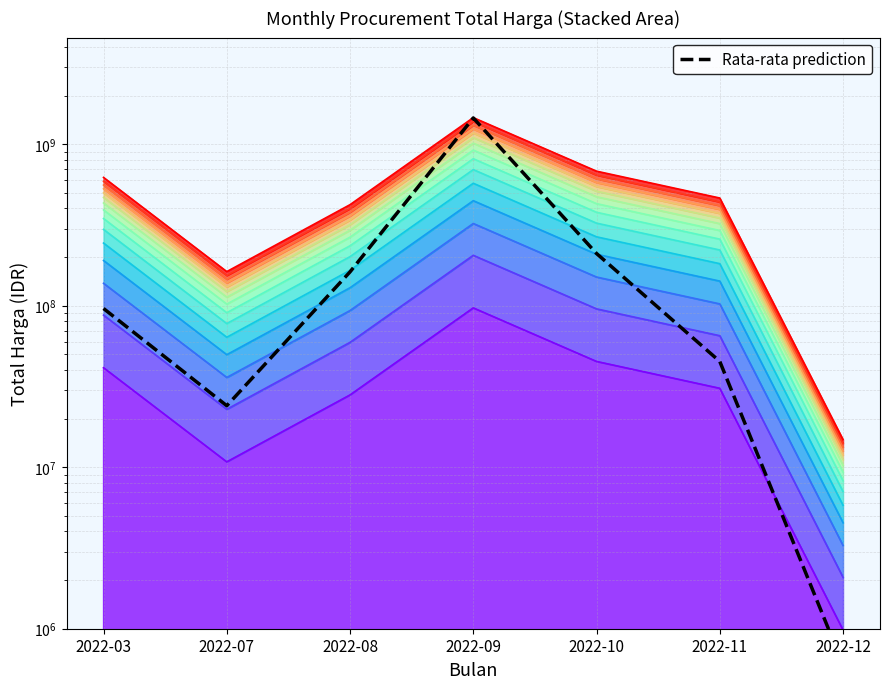

Which label corresponds to the smallest value in the chart?

2022-12